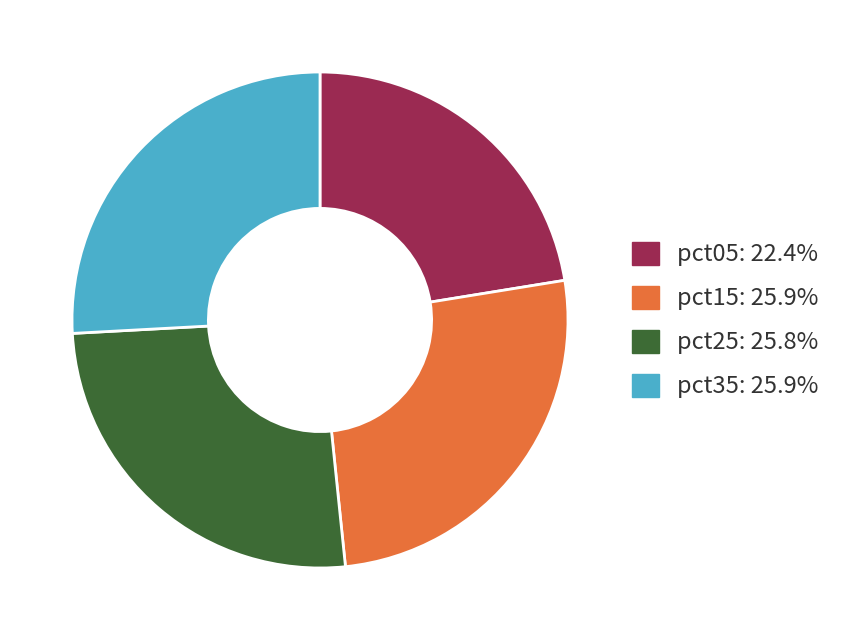

Is there any slice that represents more than half of the pie?

No